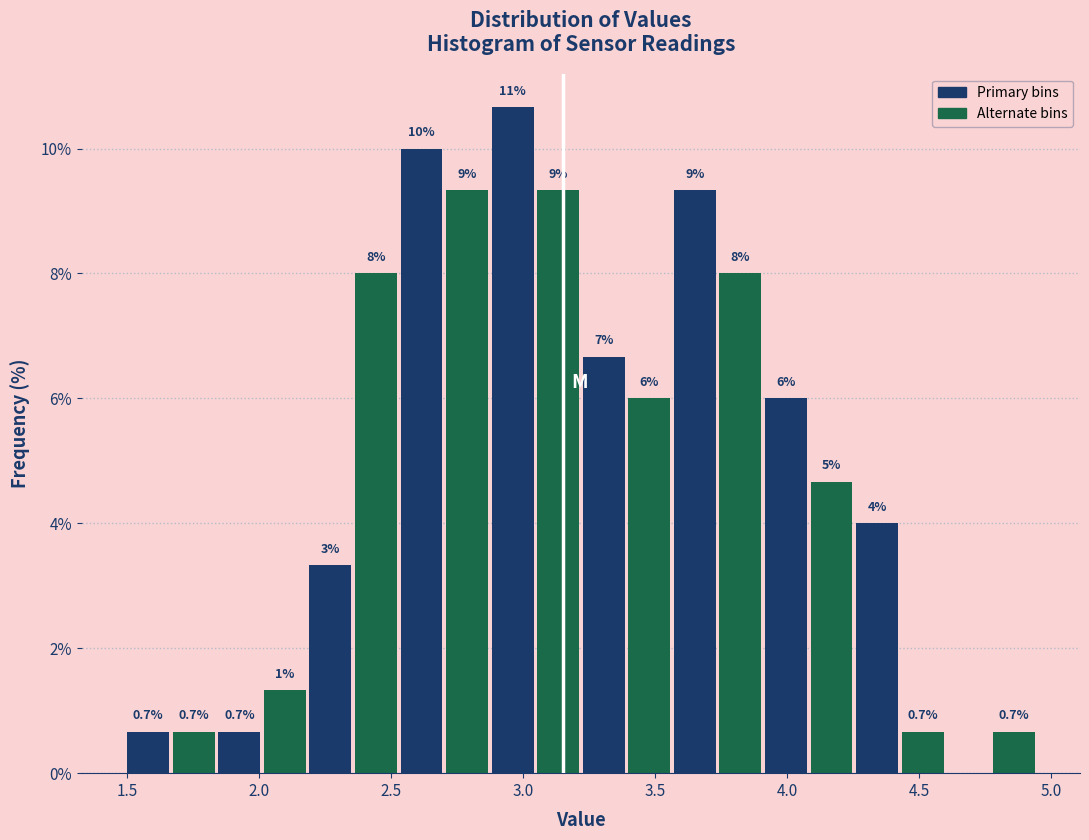

Read against the x-axis, roughly where is the centre of the tallest bar?

2.95